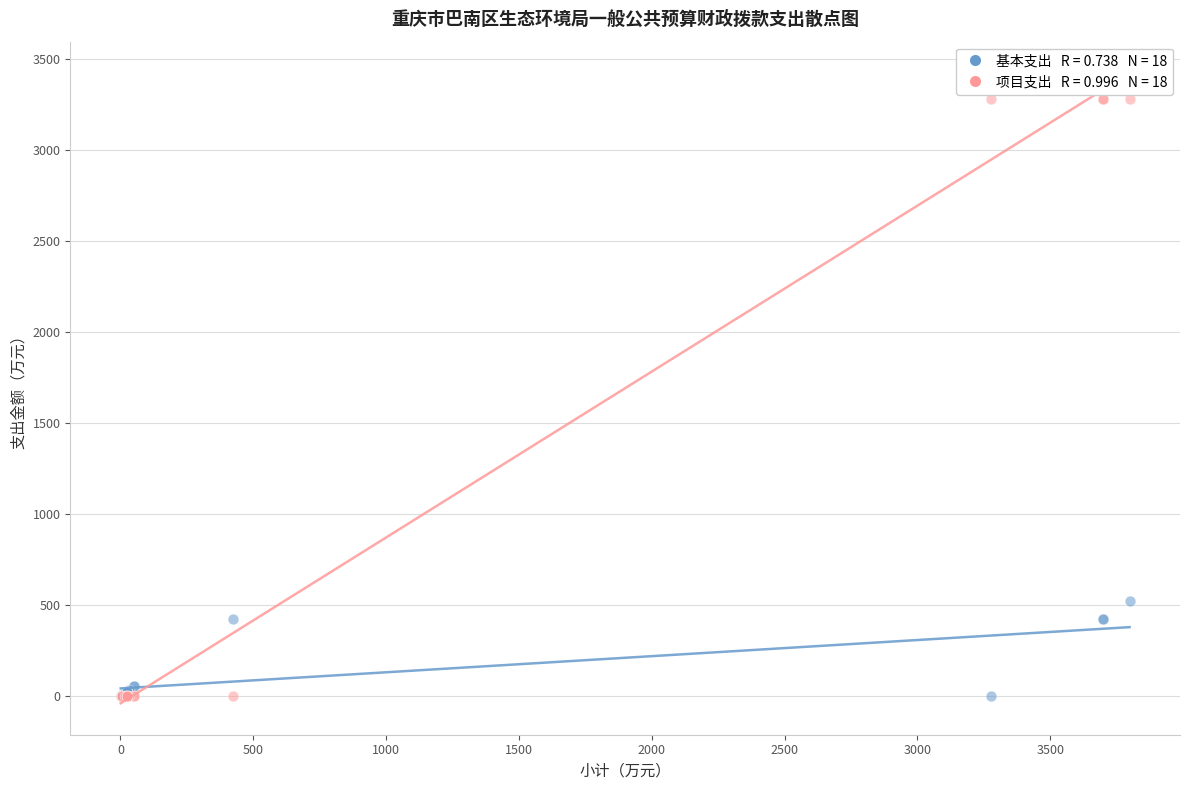

Across all series, what Y value is closest to 1638?

521.7